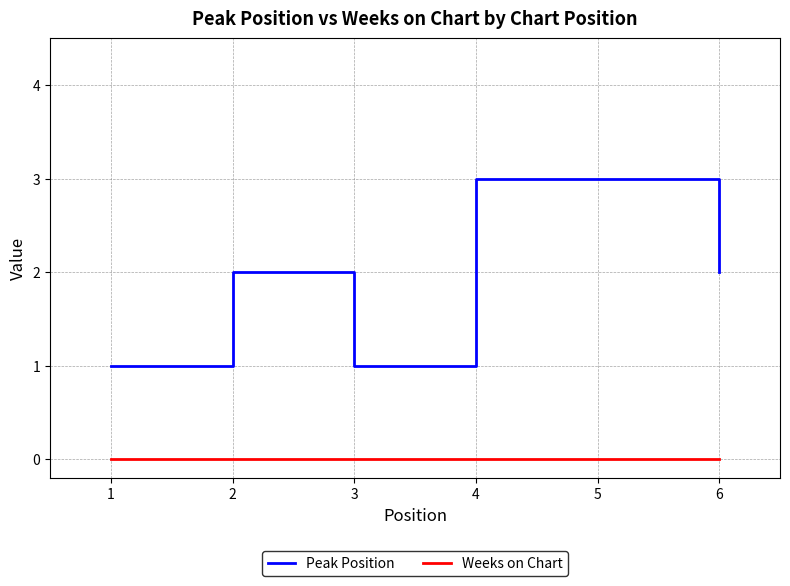

Which series changed the most between 4 and 6?

Peak Position